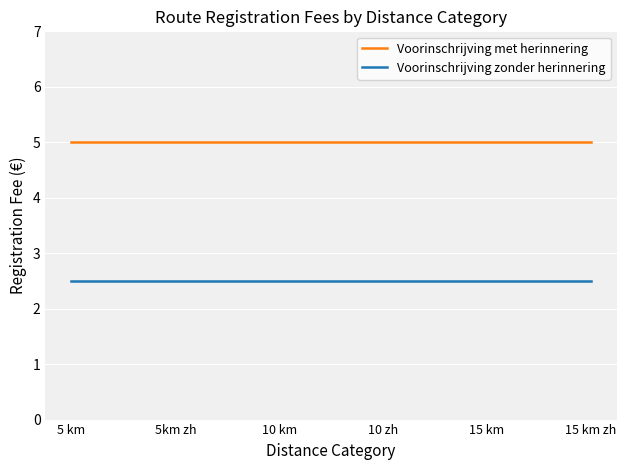

True or false: Voorinschrijving met herinnering and Voorinschrijving zonder herinnering intersect in this chart.

False